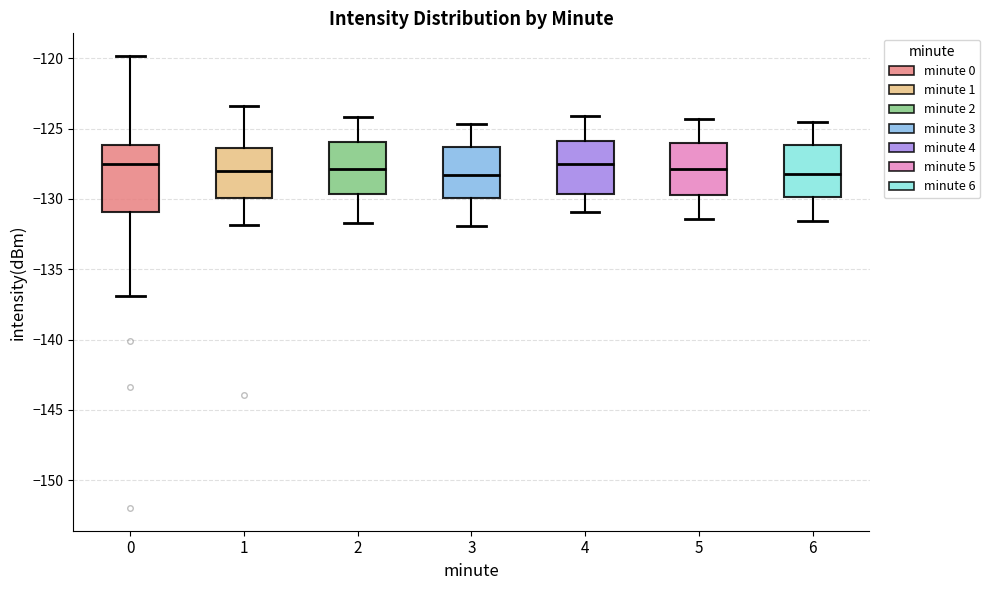

Reading left to right, transcribe this box plot: for each box, give where its median line is, the range the box spans, and where its two whiskers end, as read against the y-axis. The values are not printed on the chart, so give them approximately, as read against the axis.

0: median -127.5, box -131.0 to -126.0, whiskers -137.0 to -120.0
1: median -128.0, box -130.0 to -126.5, whiskers -132.0 to -123.5
2: median -128.0, box -129.5 to -126.0, whiskers -131.5 to -124.0
3: median -128.5, box -130.0 to -126.5, whiskers -132.0 to -124.5
4: median -127.5, box -129.5 to -126.0, whiskers -131.0 to -124.0
5: median -128.0, box -129.5 to -126.0, whiskers -131.5 to -124.5
6: median -128.0, box -130.0 to -126.0, whiskers -131.5 to -124.5